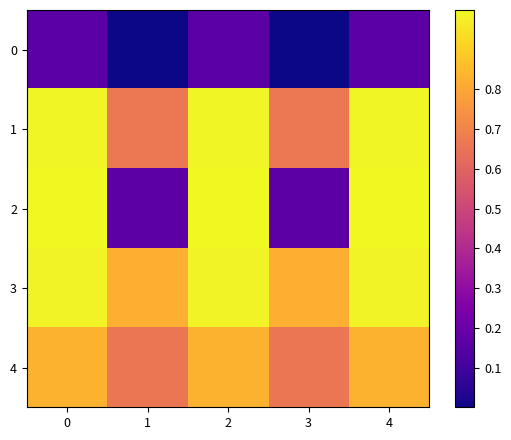

Which series has the largest total across all categories?

3